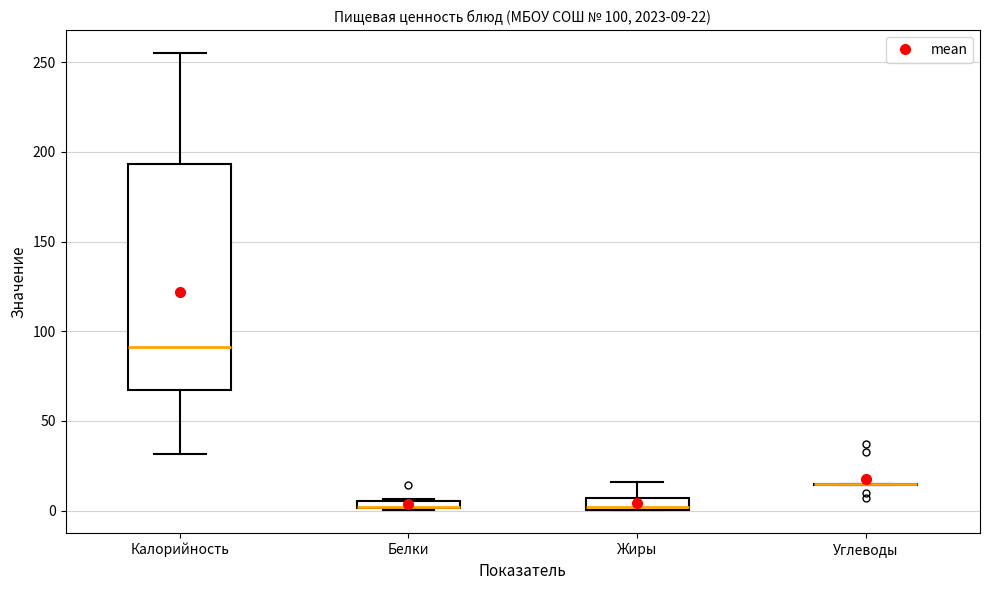

Which box is the tallest, from its lower edge to its upper edge?

Калорийность